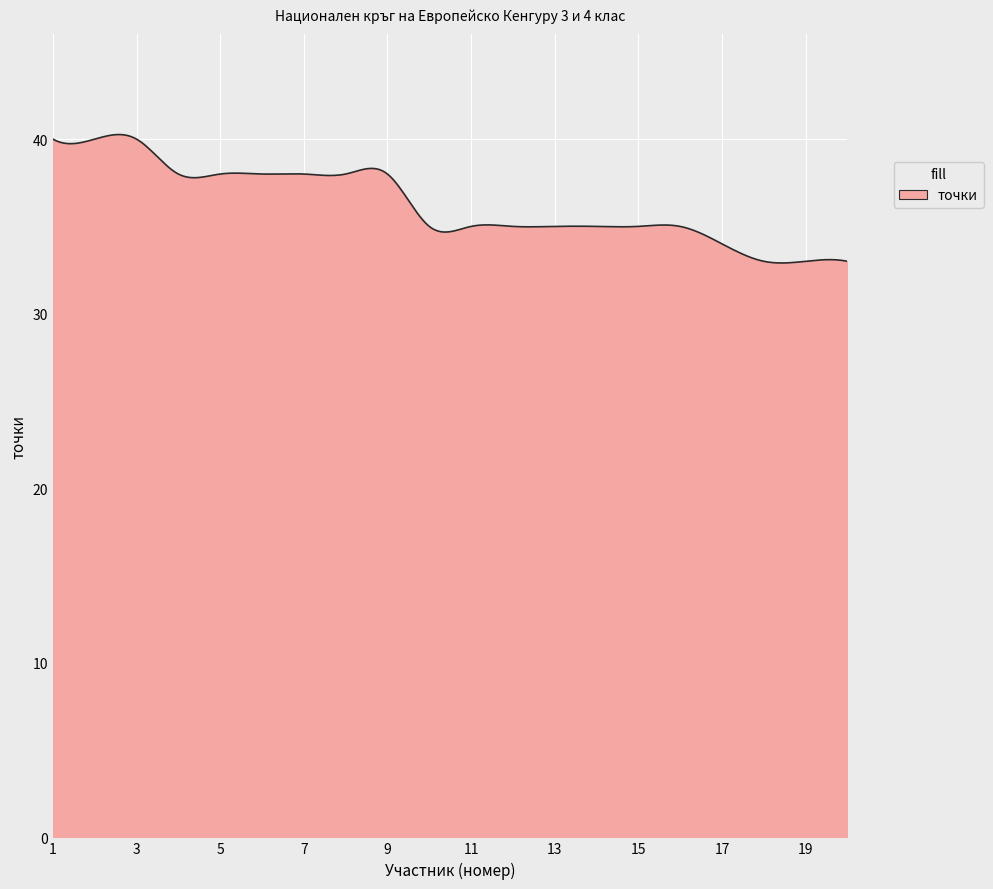

What is the difference between the maximum and minimum values?

7.4